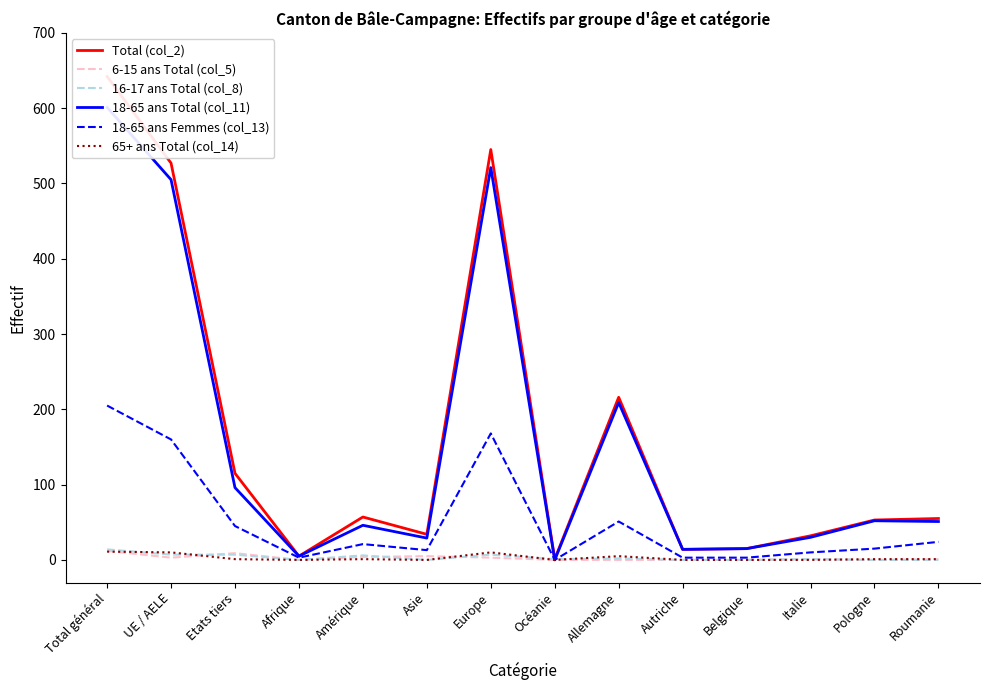

What is the spread (max minus min) of values at UE / AELE?

524